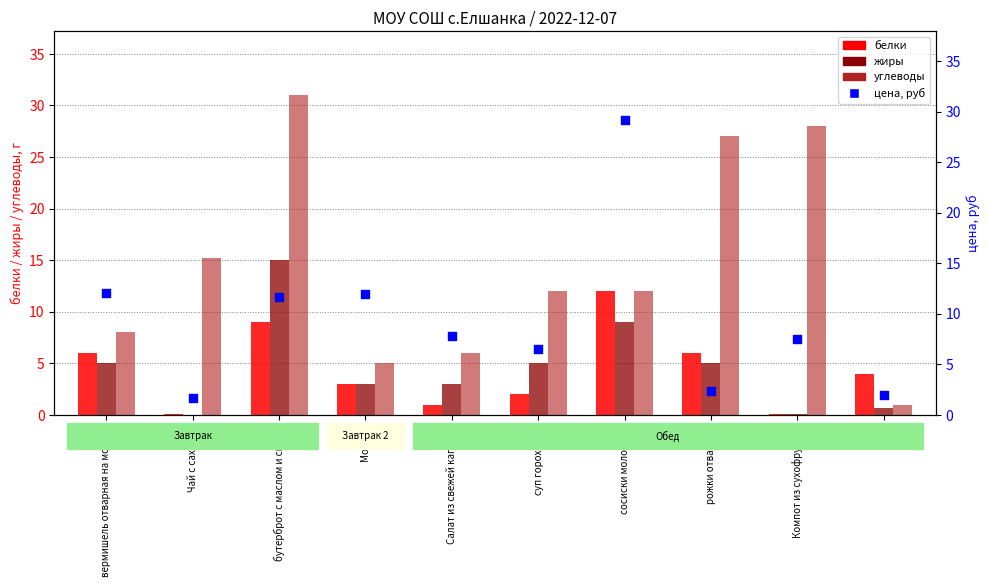

Which series contains the lowest Y value?

жиры